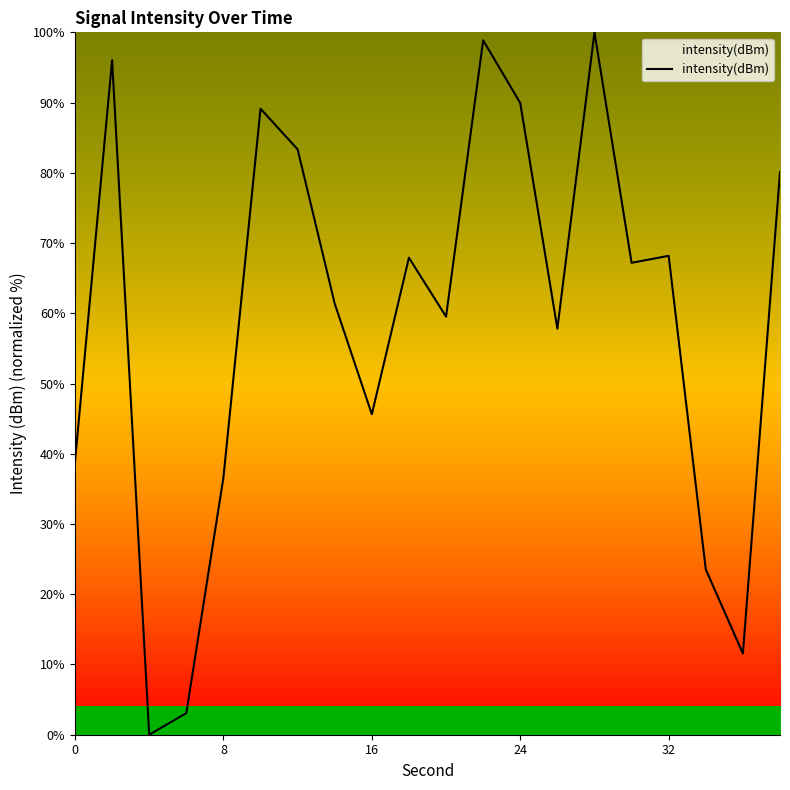

What is the difference between the maximum and minimum values?

100.0